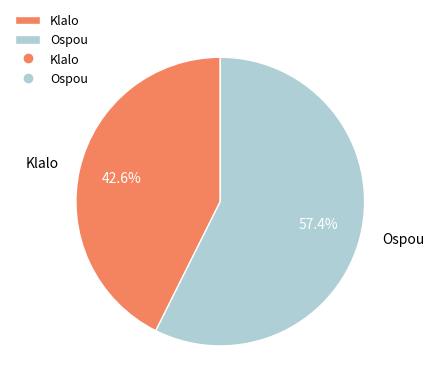

Is there a majority slice in this chart?

Yes